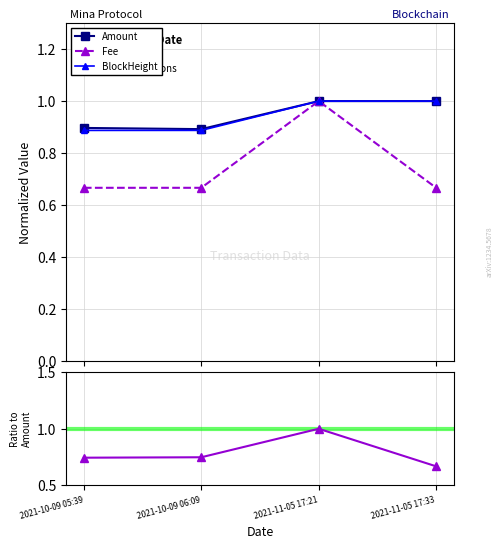

What position from the right is 2021-11-05 17:33?

1